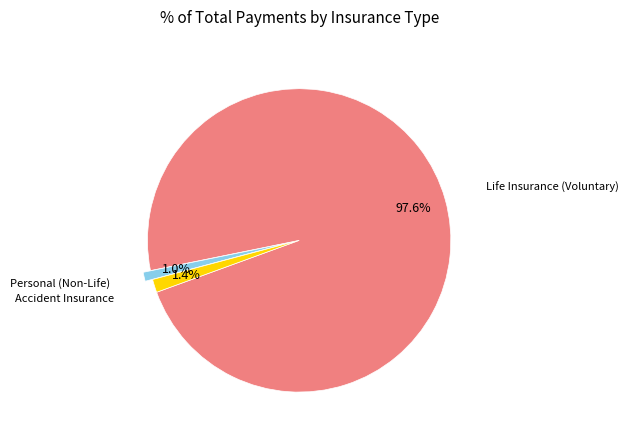

Is there a majority slice in this chart?

Yes